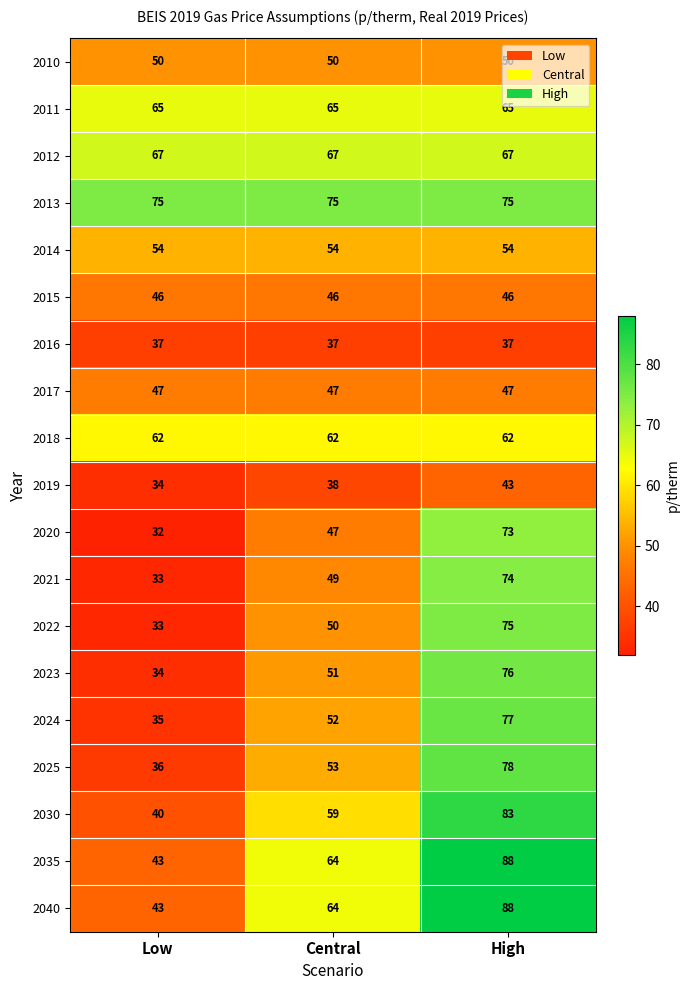

What is the maximum value shown in the chart?

88